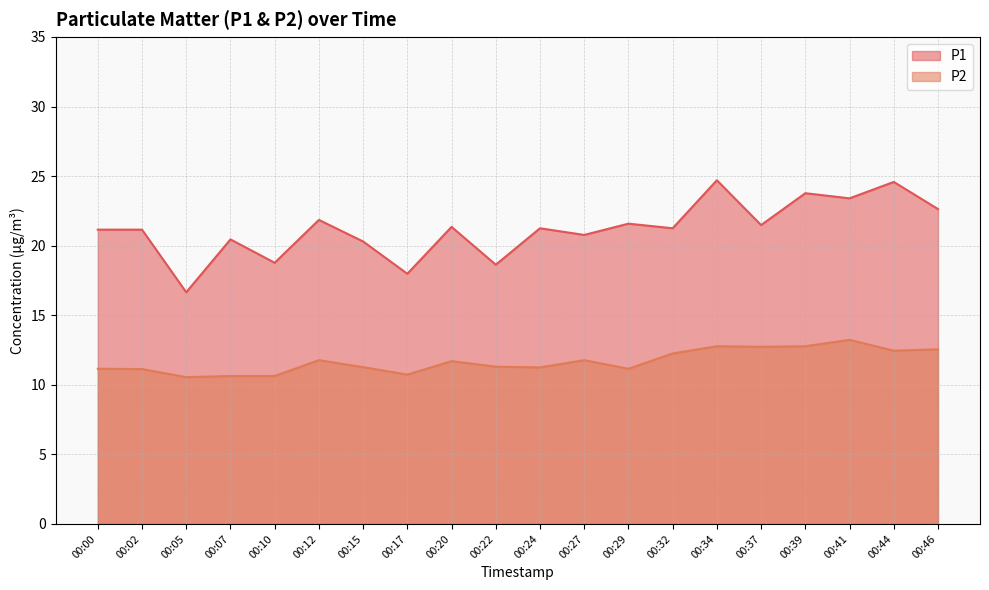

Which label corresponds to the smallest value in the chart?

00:05